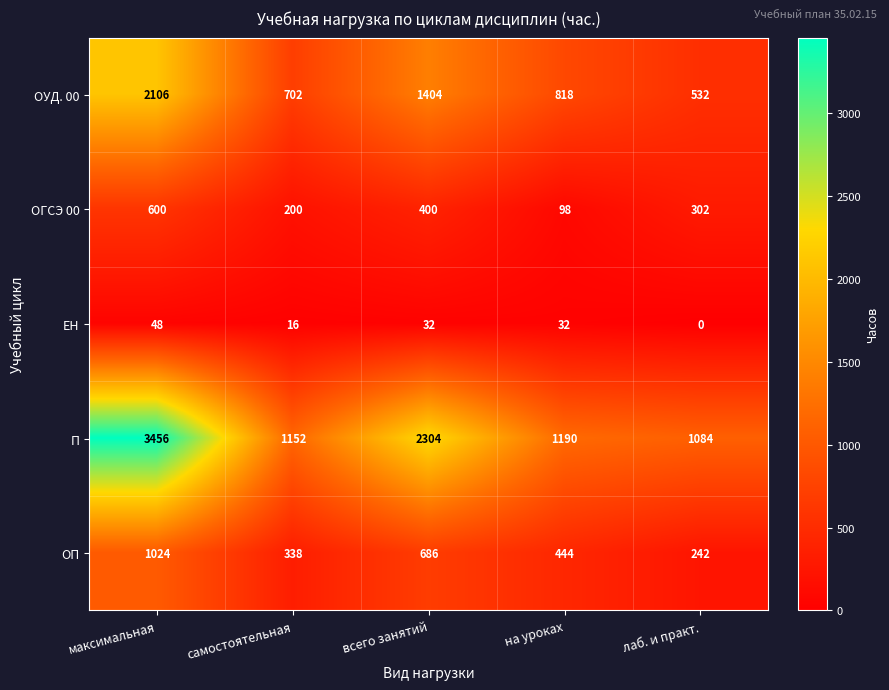

Reading left to right, extract all data points from this chart.

ОУД. 00: максимальная=2106	самостоятельная=702	всего занятий=1404	на уроках=818	лаб. и практ.=532
ОГСЭ 00: максимальная=600	самостоятельная=200	всего занятий=400	на уроках=98	лаб. и практ.=302
ЕН: максимальная=48	самостоятельная=16	всего занятий=32	на уроках=32	лаб. и практ.=0
П: максимальная=3456	самостоятельная=1152	всего занятий=2304	на уроках=1190	лаб. и практ.=1084
ОП: максимальная=1024	самостоятельная=338	всего занятий=686	на уроках=444	лаб. и практ.=242